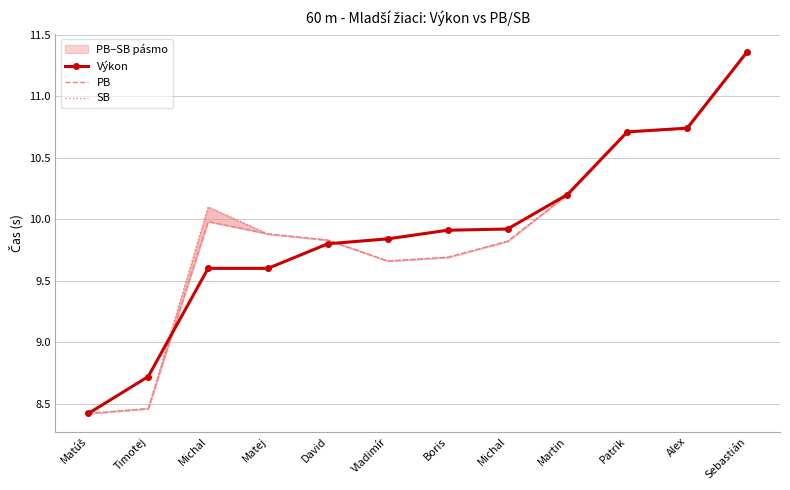

What is the difference between the highest and lowest values at Vladimír?

0.2